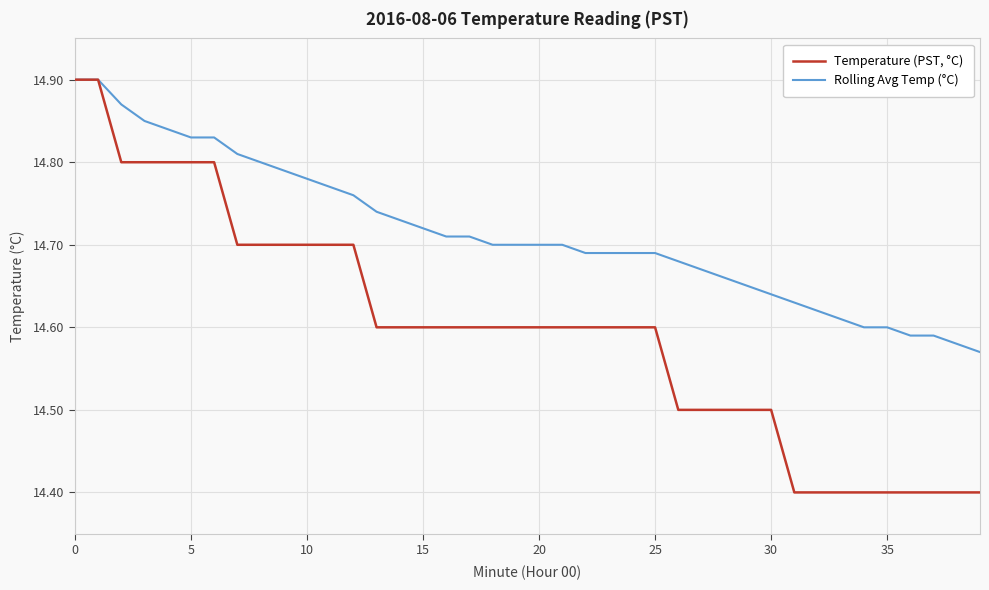

What is the smallest value displayed?

14.4